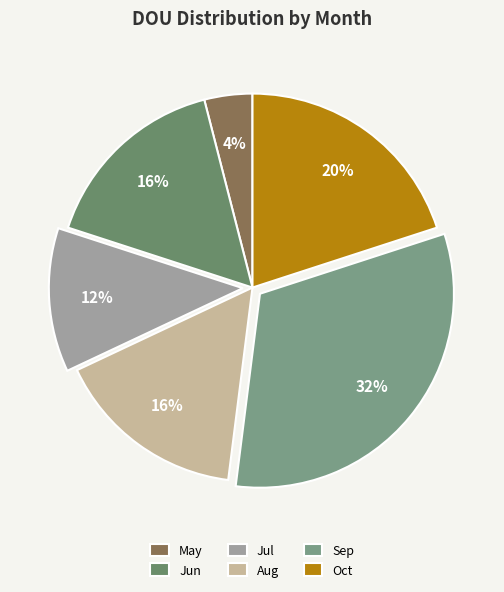

To the nearest percent, what percentage of the pie is Oct?

20%